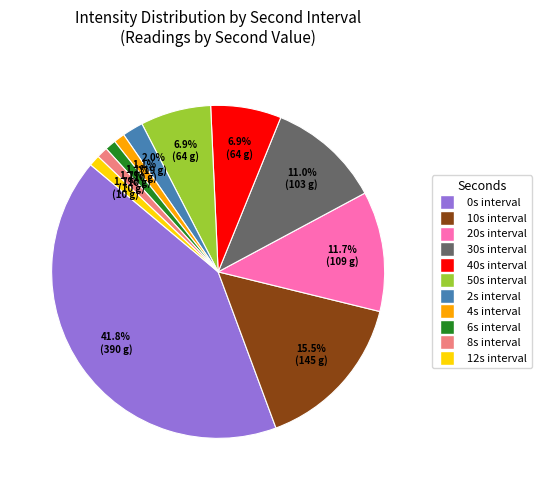

Does any single category account for the majority?

No